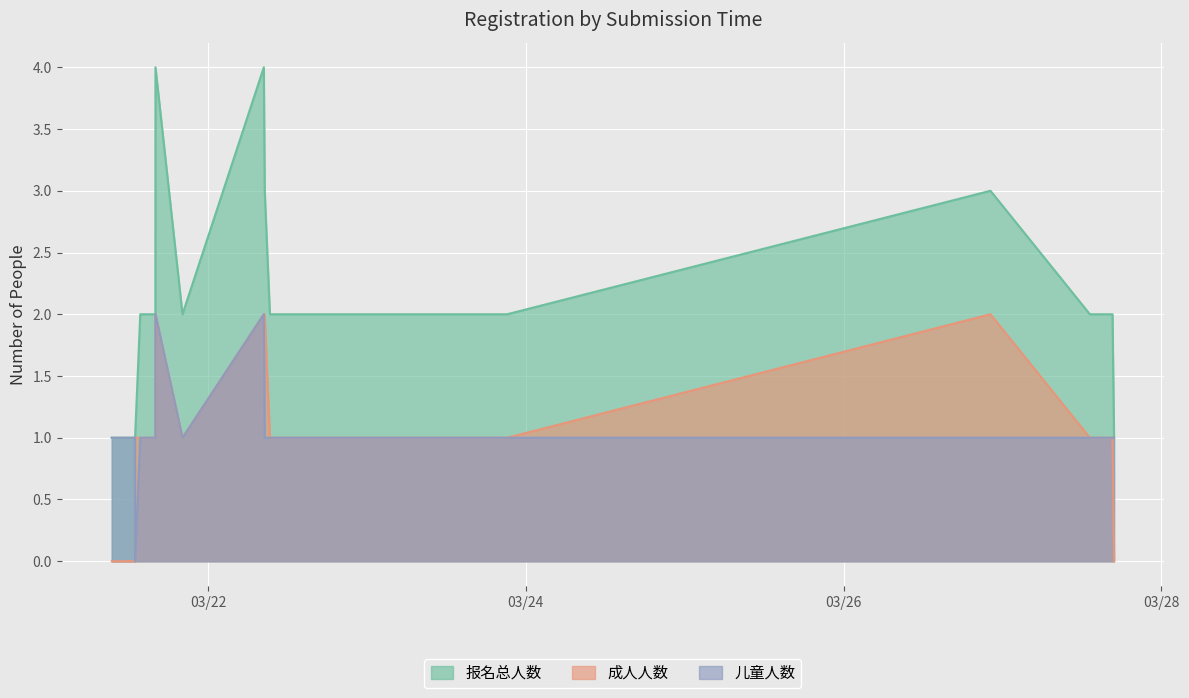

The 成人人数 series shows 1 at 03/21 14:04. True or false?

True